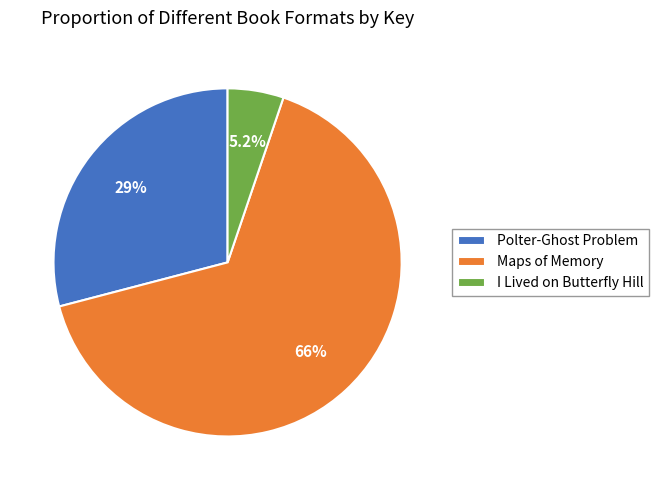

Rank the categories by value from highest to lowest.

Maps of Memory, Polter-Ghost Problem, I Lived on Butterfly Hill